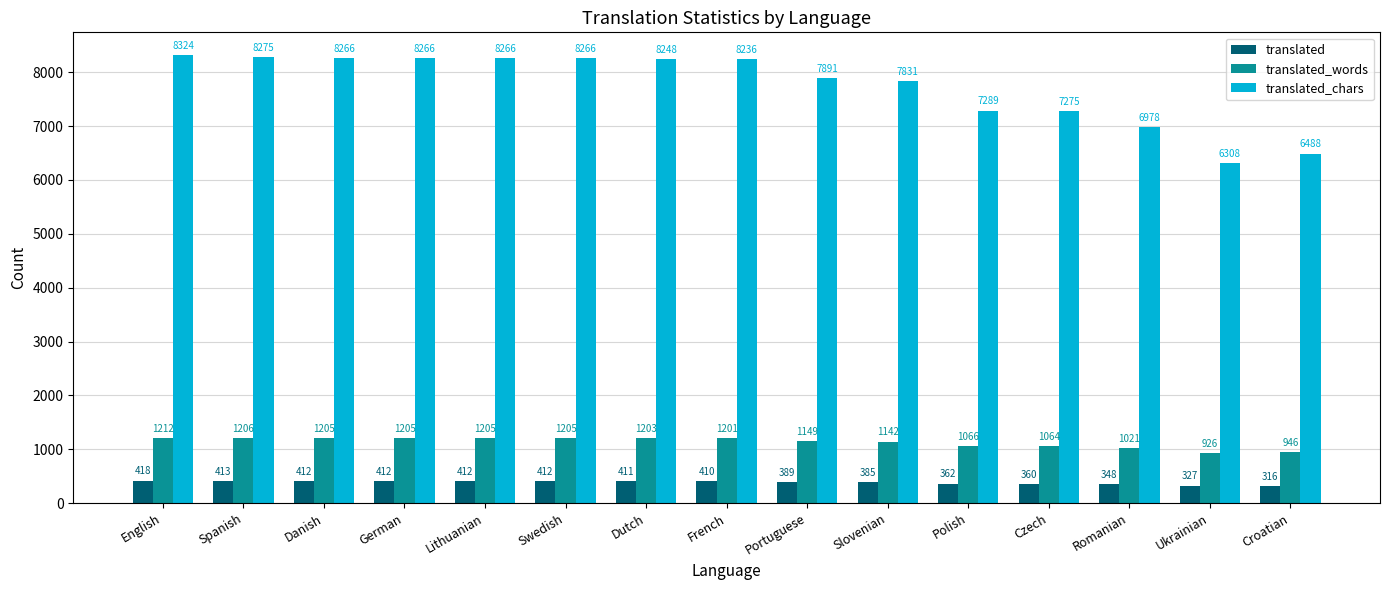

What is the value of the translated bar at the 15th from the left?

316